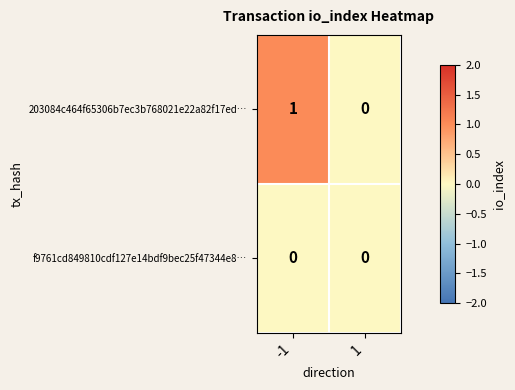

Which series has the largest total across all categories?

203084c464f65306b7ec3b768021e22a82f17ed…